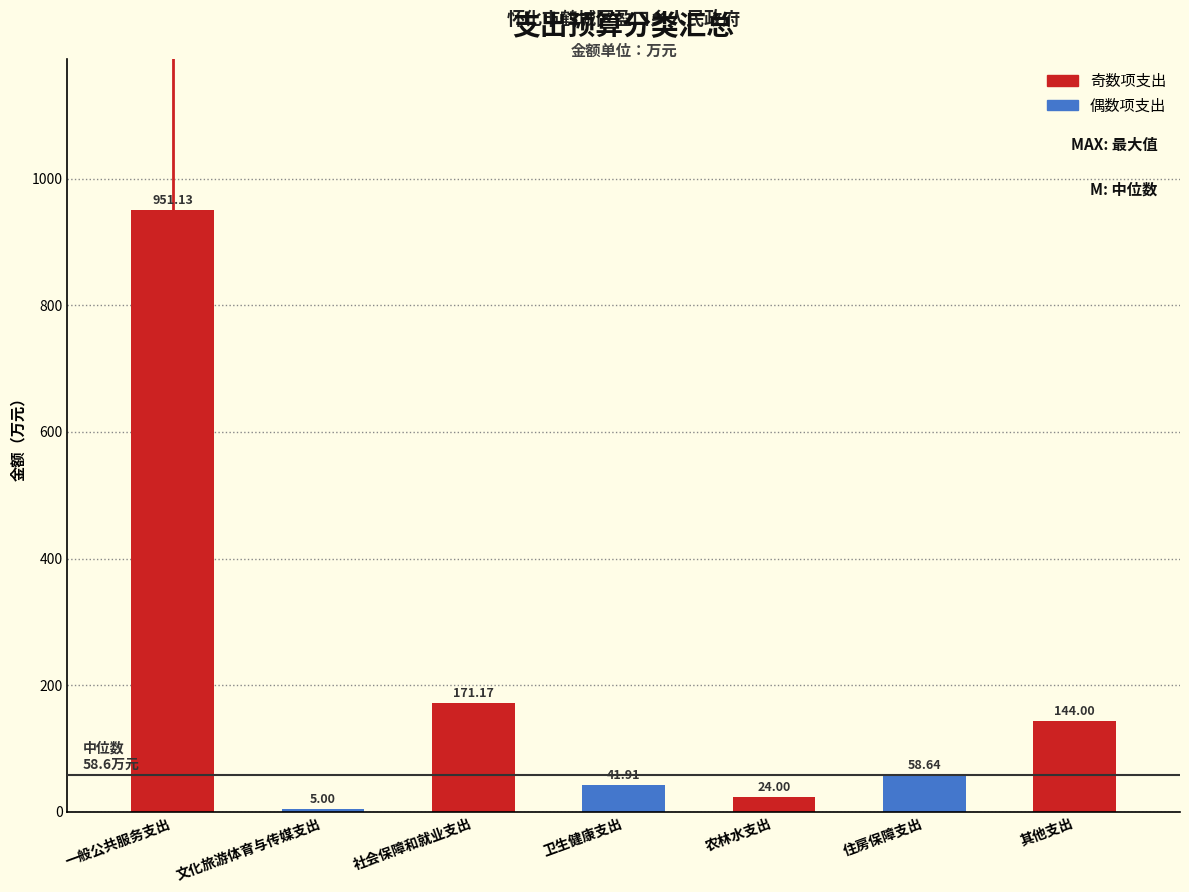

Which label corresponds to the smallest value in the chart?

文化旅游体育与传媒支出